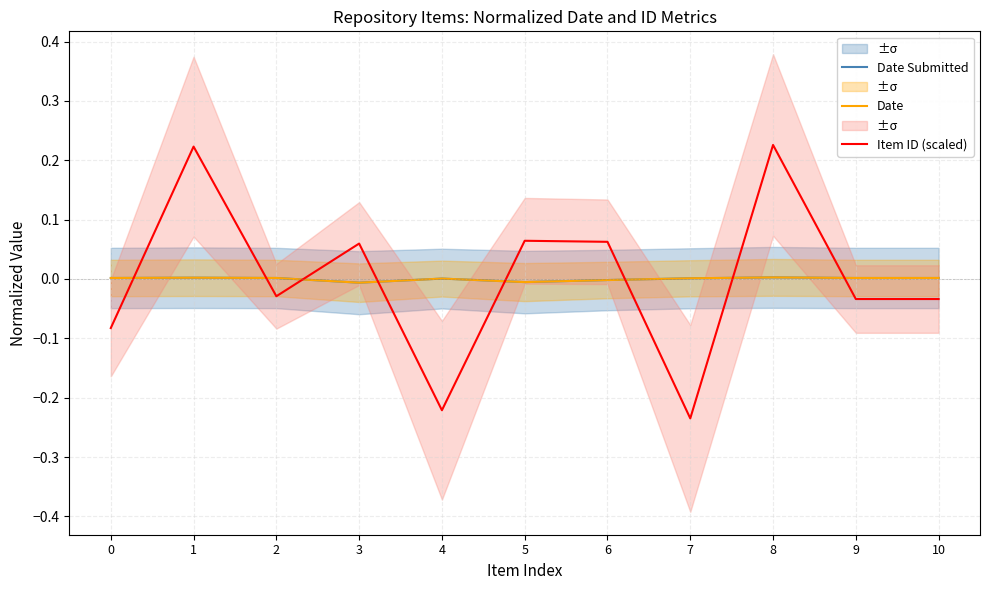

What are all the series names shown in the legend?

Date Submitted, Date, Item ID (scaled)